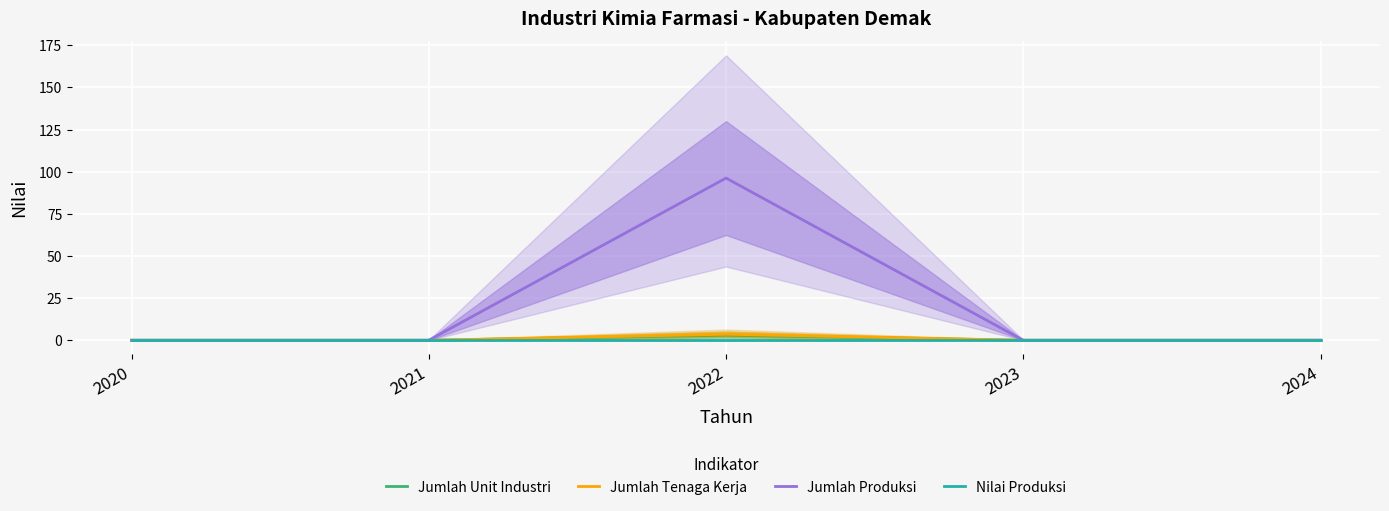

How many distinct data groups are displayed?

4